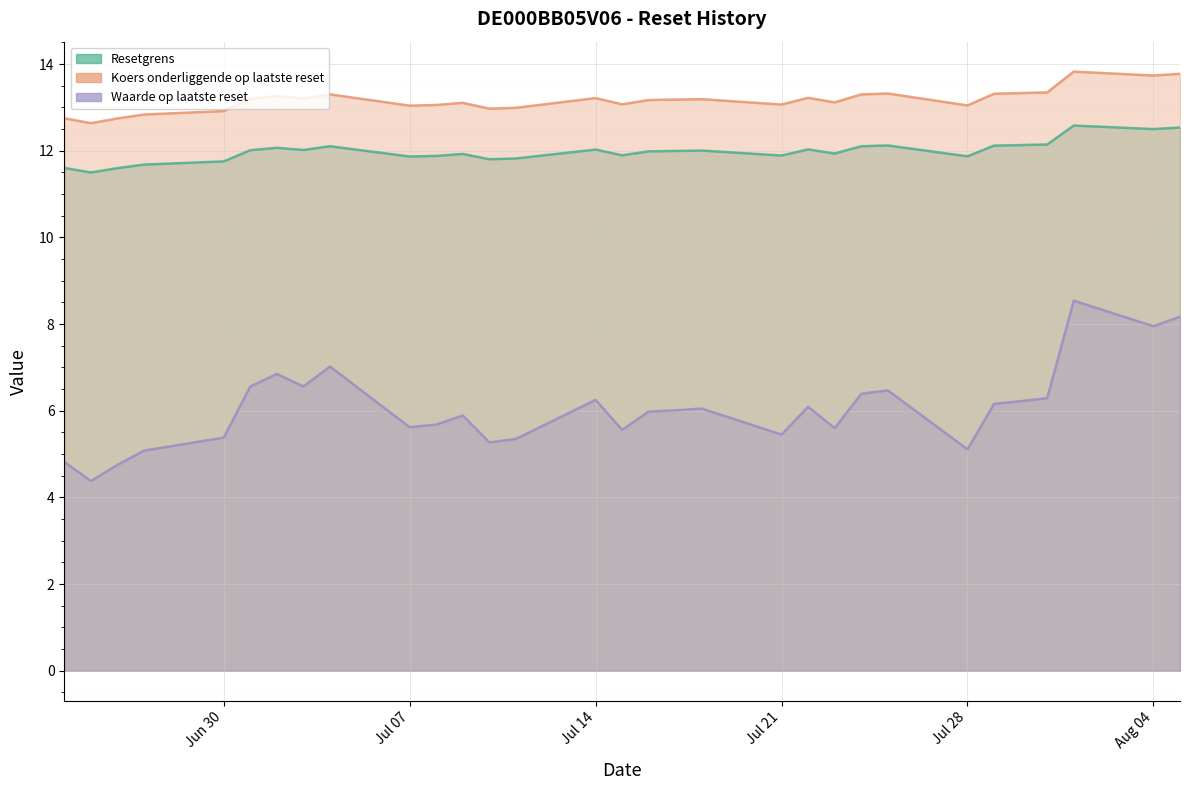

True or false: Resetgrens and Koers onderliggende op laatste reset intersect in this chart.

False